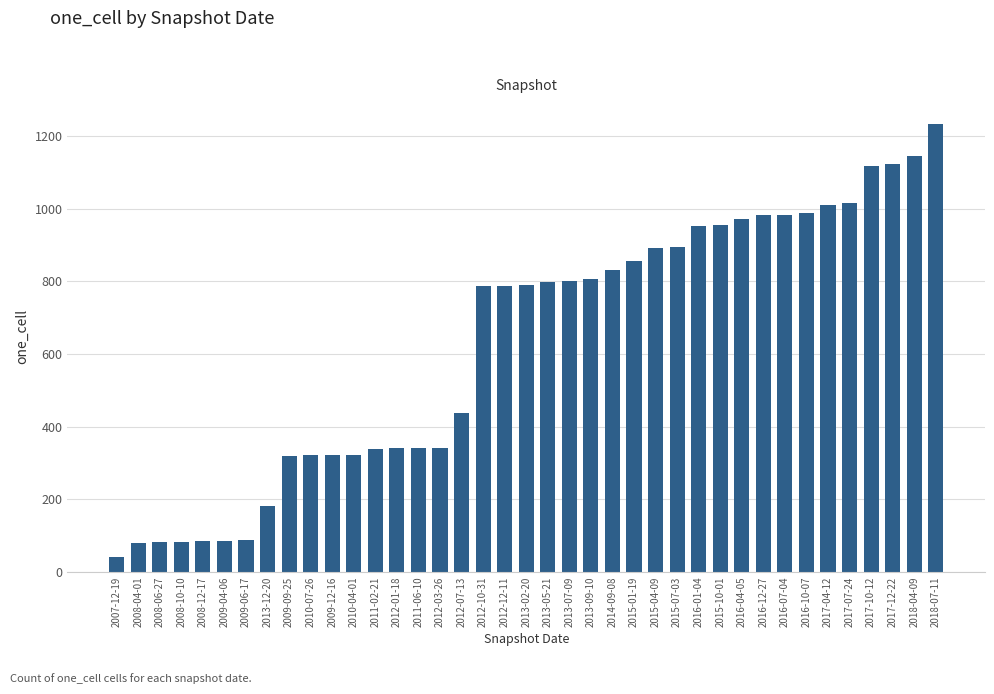

Which label corresponds to the smallest value in the chart?

2007-12-19